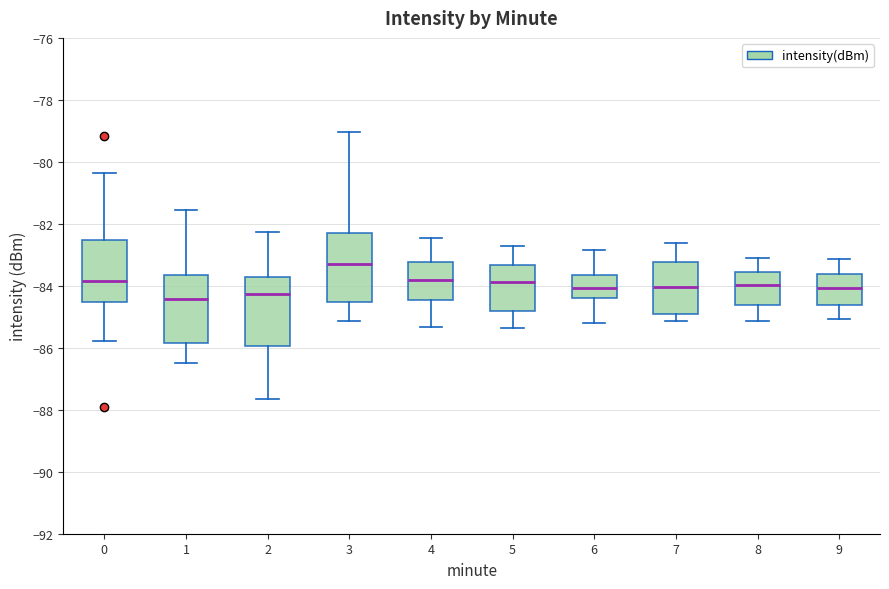

Reading left to right, transcribe this box plot: for each box, give where its median line is, the range the box spans, and where its two whiskers end, as read against the y-axis. The values are not printed on the chart, so give them approximately, as read against the axis.

0: median -83.8, box -84.6 to -82.6, whiskers -85.8 to -80.4
1: median -84.4, box -85.8 to -83.6, whiskers -86.4 to -81.6
2: median -84.2, box -86.0 to -83.8, whiskers -87.6 to -82.2
3: median -83.4, box -84.6 to -82.2, whiskers -85.2 to -79.0
4: median -83.8, box -84.4 to -83.2, whiskers -85.4 to -82.4
5: median -83.8, box -84.8 to -83.4, whiskers -85.4 to -82.8
6: median -84.0, box -84.4 to -83.6, whiskers -85.2 to -82.8
7: median -84.0, box -85.0 to -83.2, whiskers -85.2 to -82.6
8: median -84.0, box -84.6 to -83.6, whiskers -85.2 to -83.0
9: median -84.0, box -84.6 to -83.6, whiskers -85.0 to -83.2